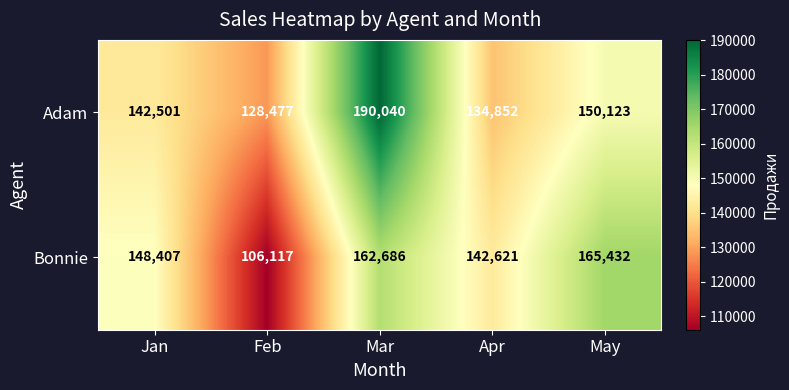

How many categories are shown in the chart?

5